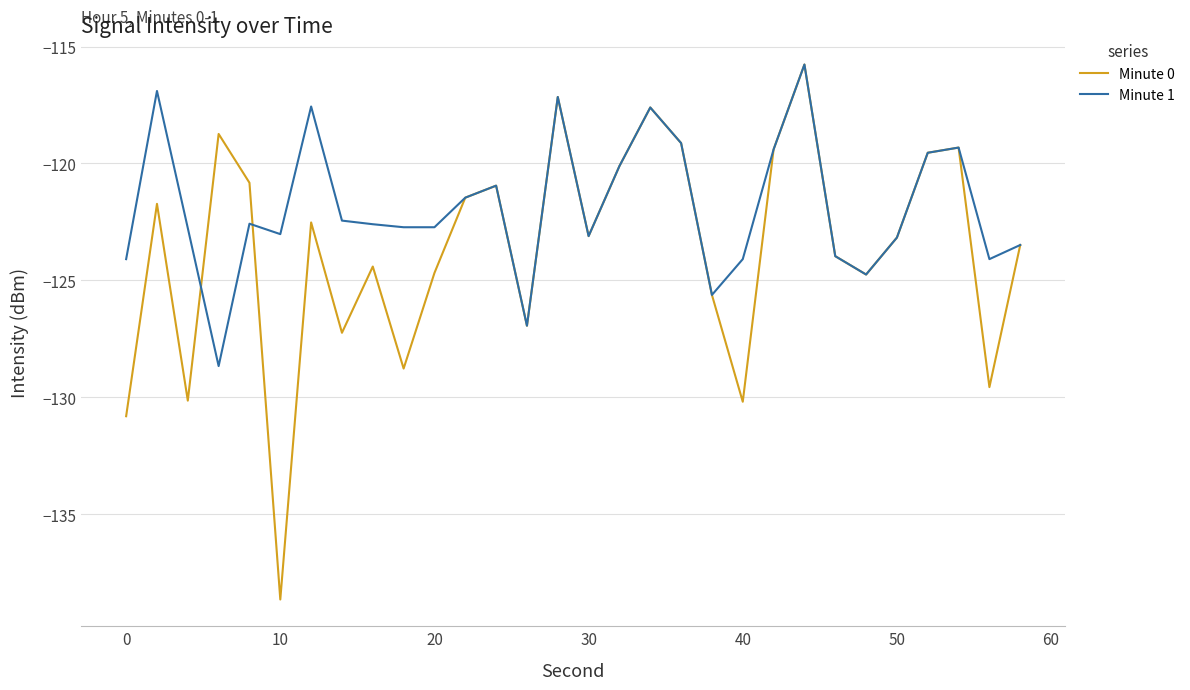

What is the lowest value of the Minute 1 series?

-128.7